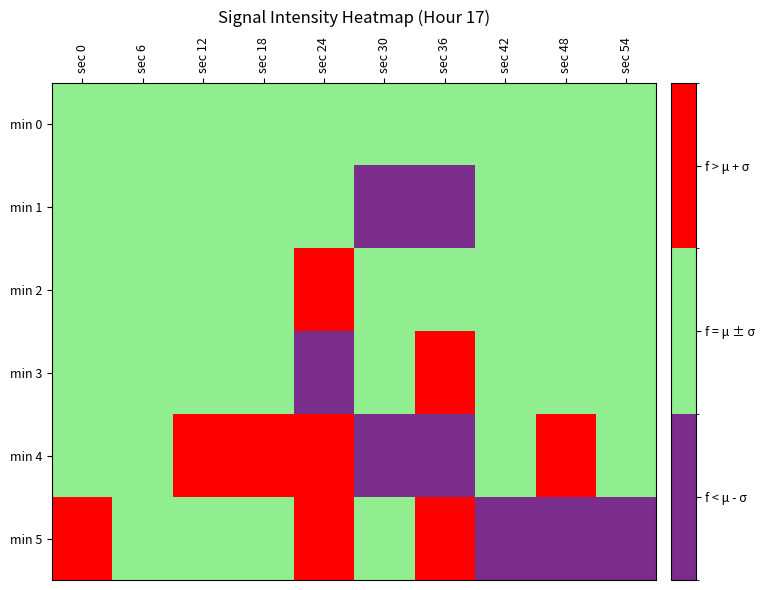

Reading right to left, transcribe all the data shown in this chart.

min 0: sec 54=1	sec 48=1	sec 42=1	sec 36=1	sec 30=1	sec 24=1	sec 18=1	sec 12=1	sec 6=1	sec 0=1
min 1: sec 54=1	sec 48=1	sec 42=1	sec 36=0	sec 30=0	sec 24=1	sec 18=1	sec 12=1	sec 6=1	sec 0=1
min 2: sec 54=1	sec 48=1	sec 42=1	sec 36=1	sec 30=1	sec 24=2	sec 18=1	sec 12=1	sec 6=1	sec 0=1
min 3: sec 54=1	sec 48=1	sec 42=1	sec 36=2	sec 30=1	sec 24=0	sec 18=1	sec 12=1	sec 6=1	sec 0=1
min 4: sec 54=1	sec 48=2	sec 42=1	sec 36=0	sec 30=0	sec 24=2	sec 18=2	sec 12=2	sec 6=1	sec 0=1
min 5: sec 54=0	sec 48=0	sec 42=0	sec 36=2	sec 30=1	sec 24=2	sec 18=1	sec 12=1	sec 6=1	sec 0=2